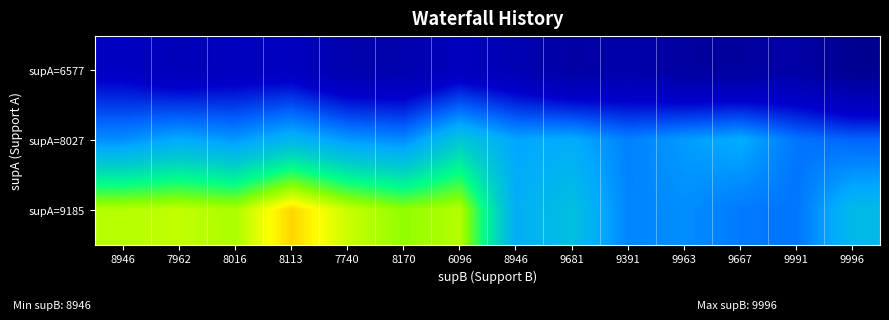

At which category does the chart reach its peak across all series?

8113